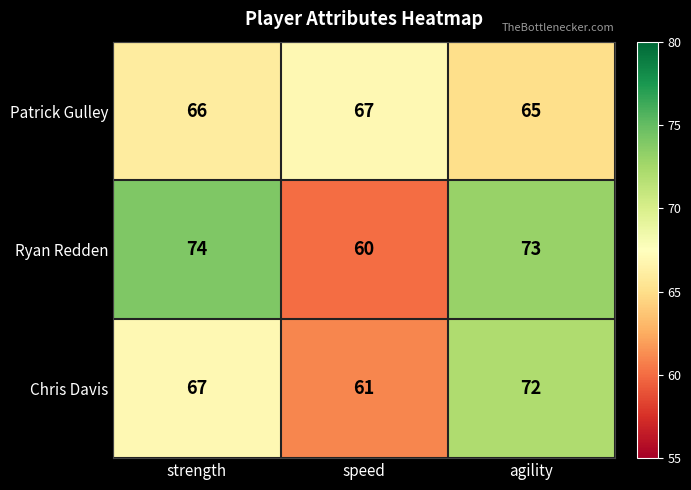

At which label is Chris Davis closest to 66?

strength